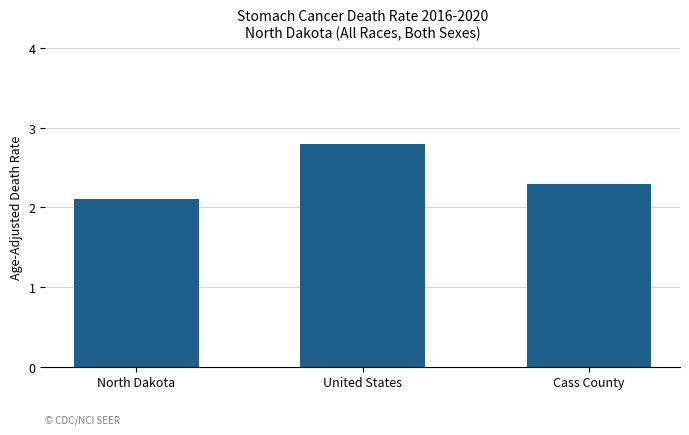

What is the label of the 2nd bar from the right?

United States